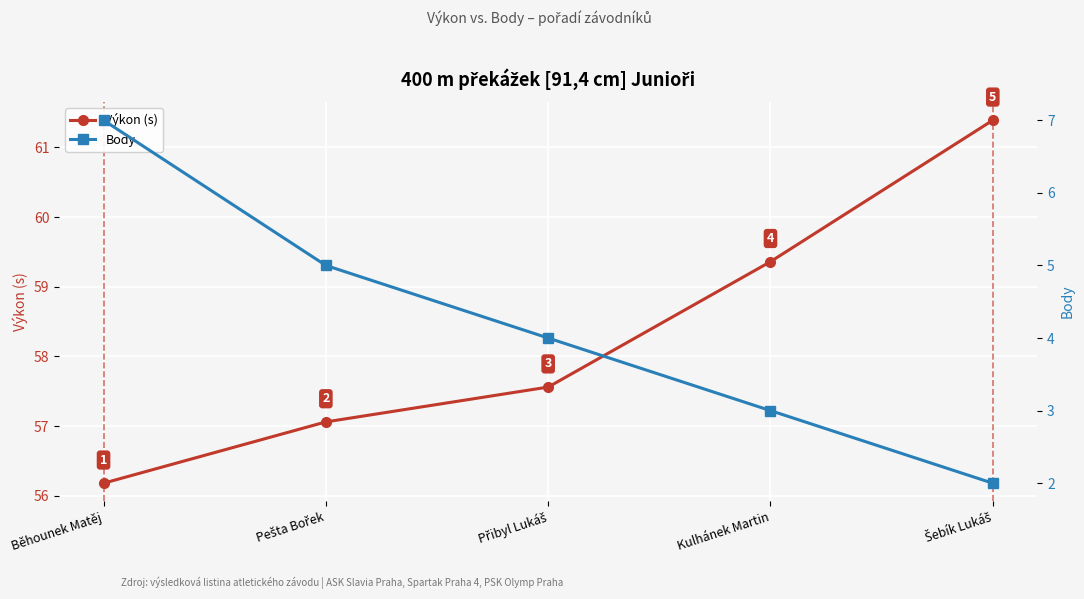

Reading left to right, what are all the values shown in this chart?

Výkon (s): 56.2	57.1	57.6	59.4	61.4
Body: 7.0	5.0	4.0	3.0	2.0